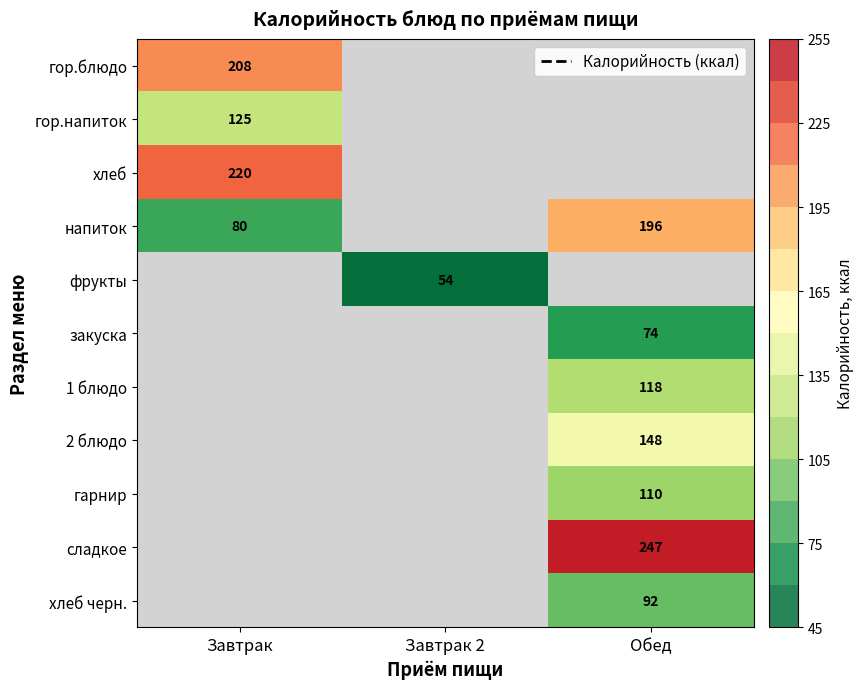

At how many categories does at least one series exceed 190?

2